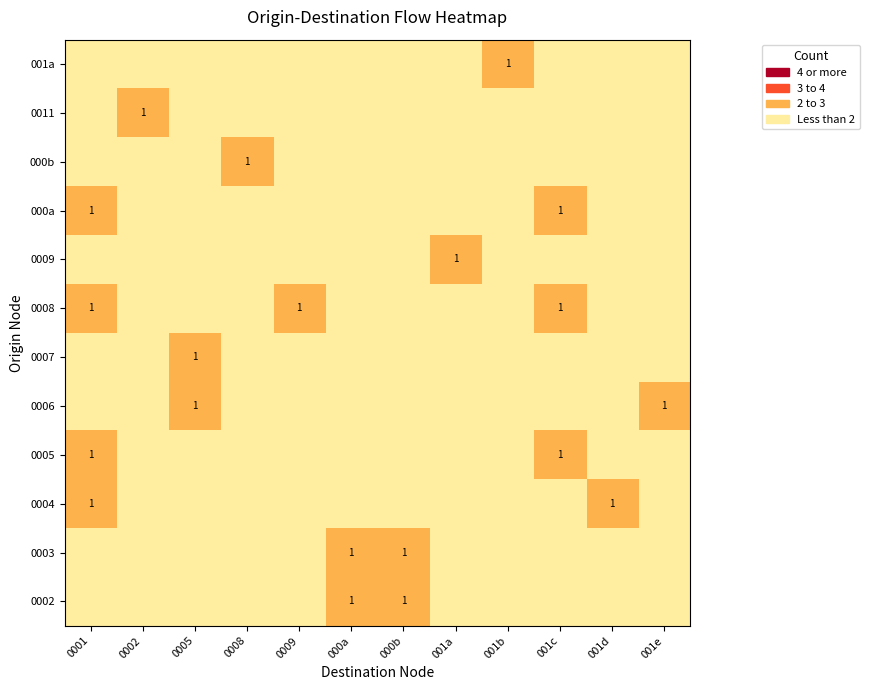

Rank the series by their maximum value, from lowest to highest.

0002, 0003, 0004, 0005, 0006, 0007, 0008, 0009, 000a, 000b, 0011, 001a